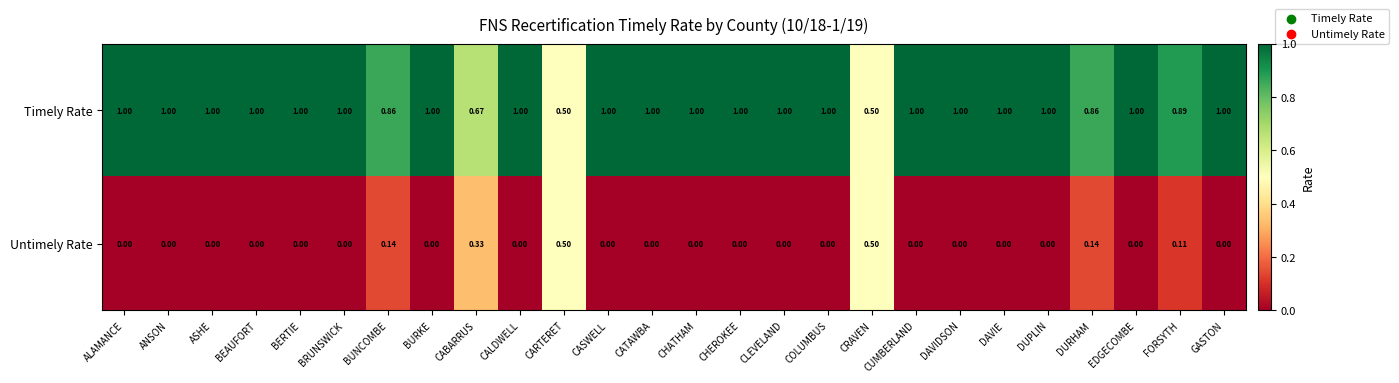

Which series has the largest total across all categories?

Timely Rate